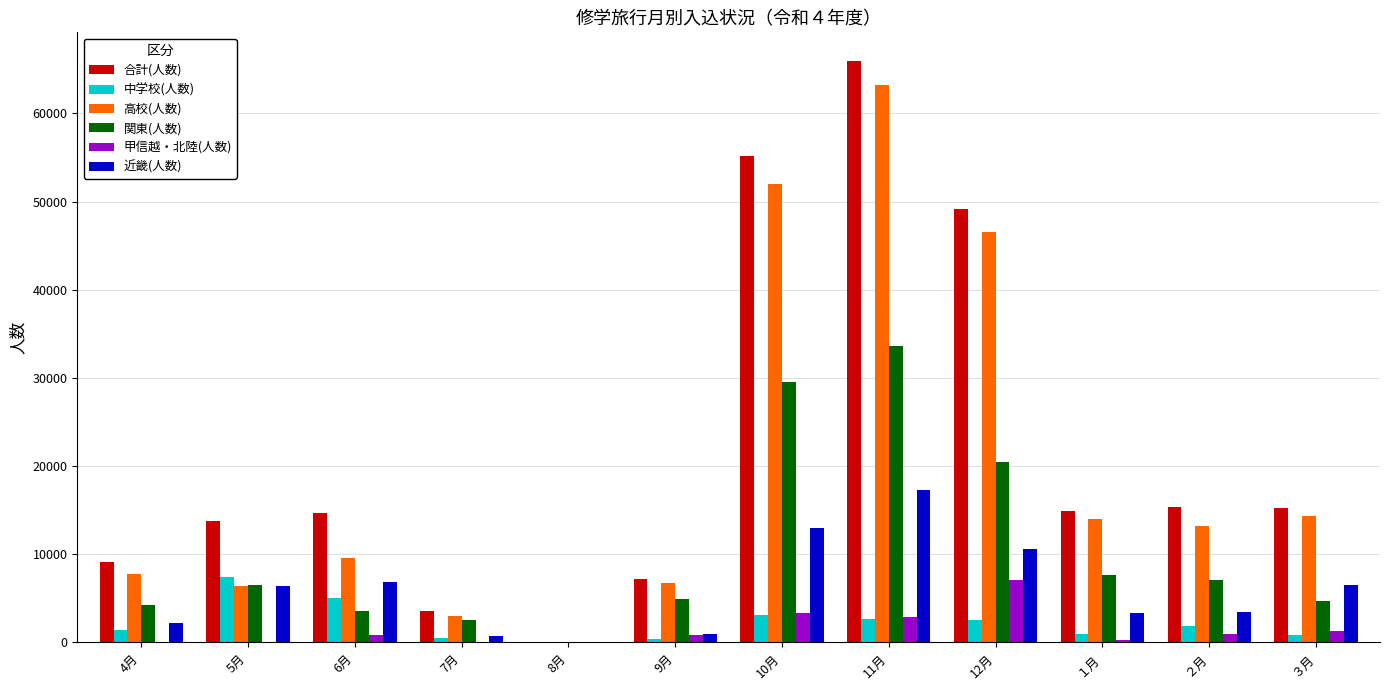

Read the 高校(人数) value at 9月, to the nearest 100.

6700